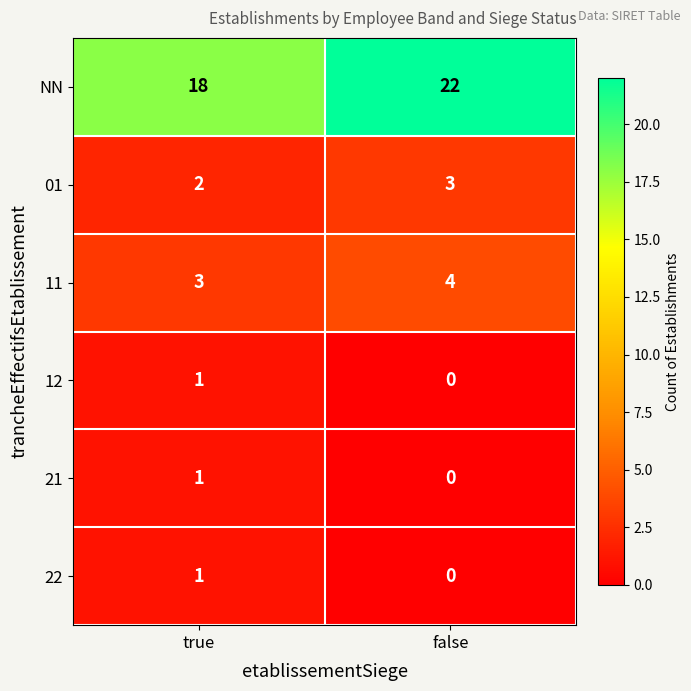

At which label is 21 closest to 0?

false